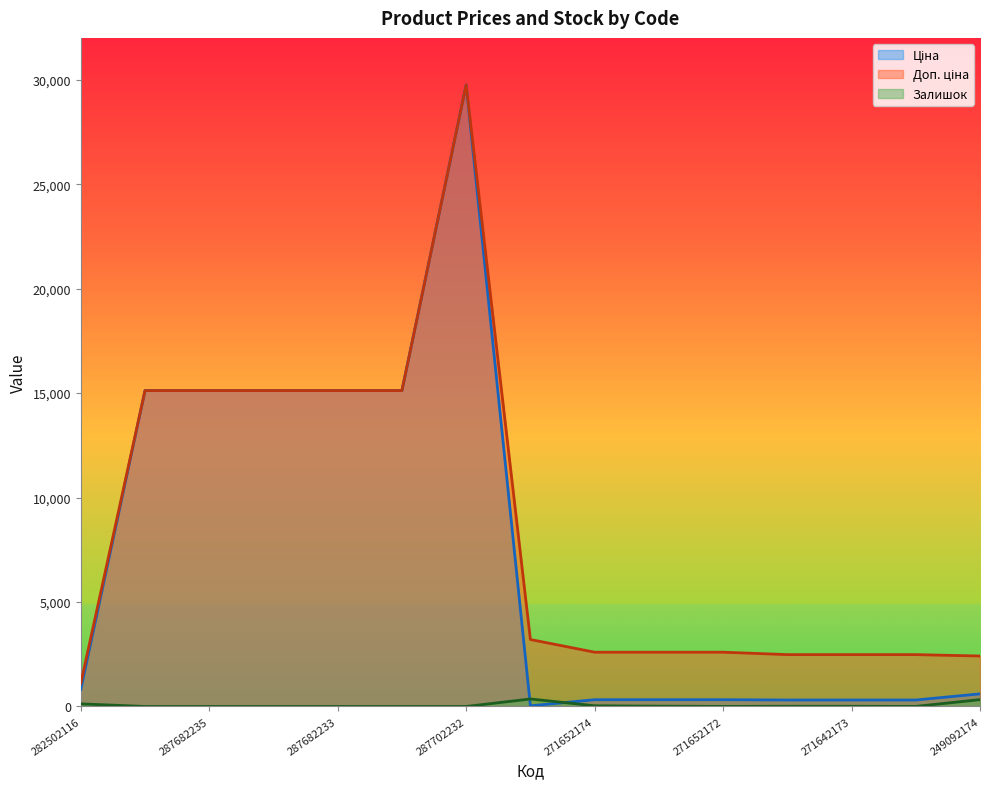

Reading right to left, extract all data points from this chart.

Ціна: 249092174=603.7	271642172=310.3	271642173=310.3	271642174=310.3	271652172=324.8	271652173=324.8	271652174=324.8	283972211=32.0	287702232=29747.2	287682231=15120.0	287682233=15120.0	287682234=15120.0	287682235=15120.0	287682236=15120.0	282502116=818.5
Доп. ціна: 249092174=2414.8	271642172=2482.4	271642173=2482.4	271642174=2482.4	271652172=2598.3	271652173=2598.3	271652174=2598.3	283972211=3205.0	287702232=29747.2	287682231=15120.0	287682233=15120.0	287682234=15120.0	287682235=15120.0	287682236=15120.0	282502116=1109.2
Залишок: 249092174=328.0	271642172=4.0	271642173=10.0	271642174=11.0	271652172=4.0	271652173=15.0	271652174=34.0	283972211=360.0	287702232=0.0	287682231=0.0	287682233=0.0	287682234=0.0	287682235=0.0	287682236=0.0	282502116=125.0